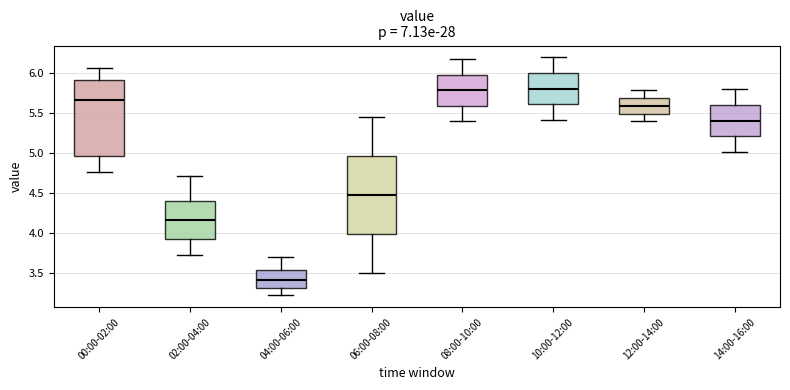

Reading left to right, read every box against the y-axis: the position of its median line, the range the box covers, and the ends of its whiskers. The values are not printed on the chart, so give them approximately, as read against the axis.

00:00-02:00: median 5.65, box 4.95 to 5.90, whiskers 4.75 to 6.05
02:00-04:00: median 4.15, box 3.95 to 4.40, whiskers 3.75 to 4.70
04:00-06:00: median 3.40, box 3.30 to 3.55, whiskers 3.20 to 3.70
06:00-08:00: median 4.50, box 4.00 to 4.95, whiskers 3.50 to 5.45
08:00-10:00: median 5.80, box 5.60 to 6.00, whiskers 5.40 to 6.20
10:00-12:00: median 5.80, box 5.60 to 6.00, whiskers 5.40 to 6.20
12:00-14:00: median 5.60, box 5.50 to 5.70, whiskers 5.40 to 5.80
14:00-16:00: median 5.40, box 5.20 to 5.60, whiskers 5.00 to 5.80